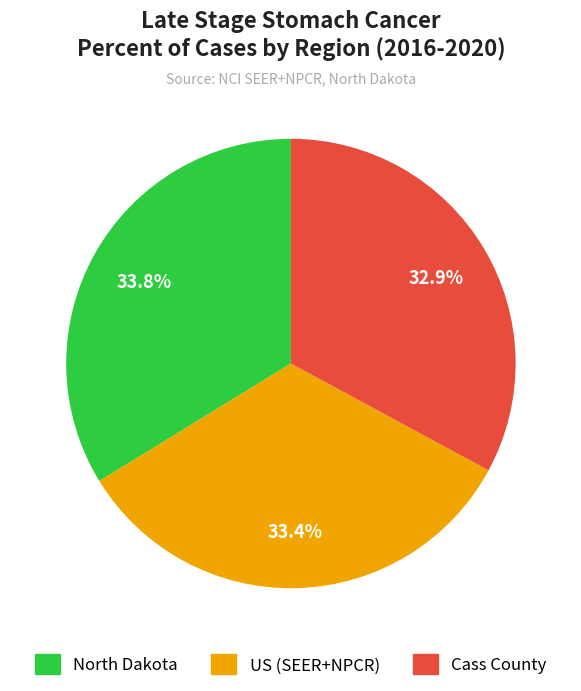

Is there a majority slice in this chart?

No